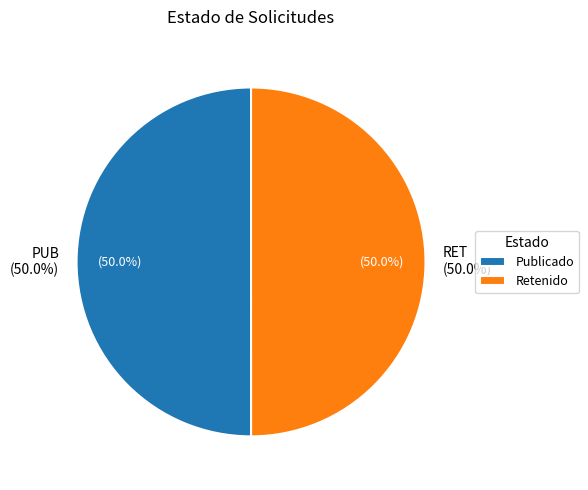

How many slices are in this pie chart?

2